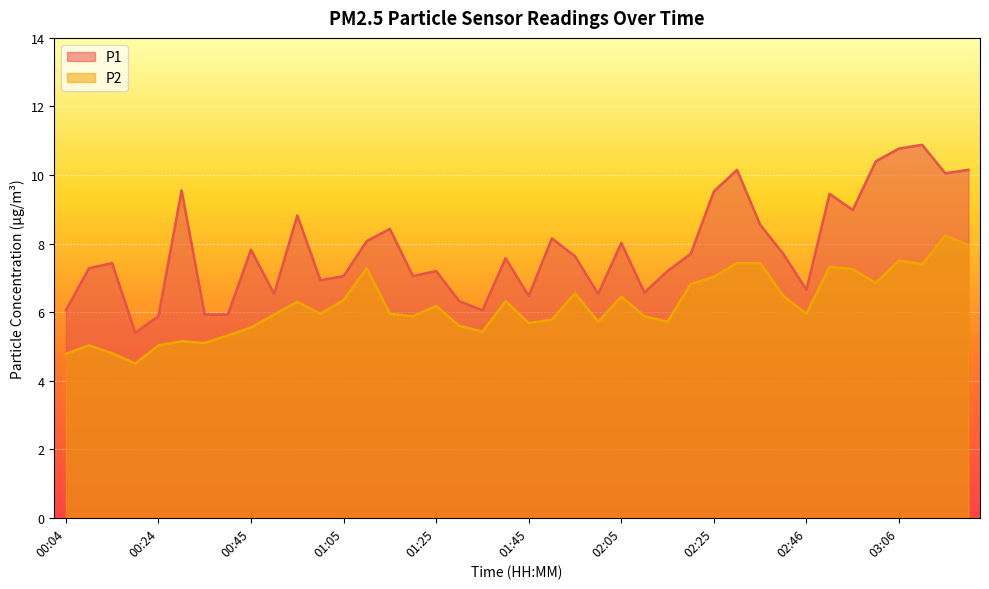

True or false: P2 and P1 cross at least once.

False